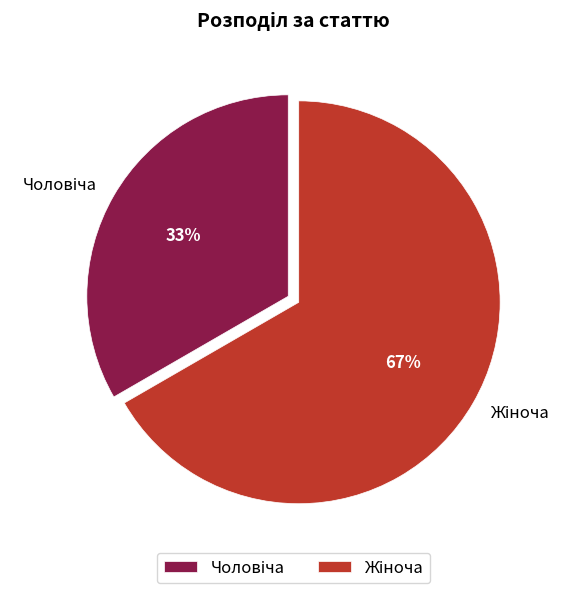

To the nearest percent, what is the average slice percentage?

50%